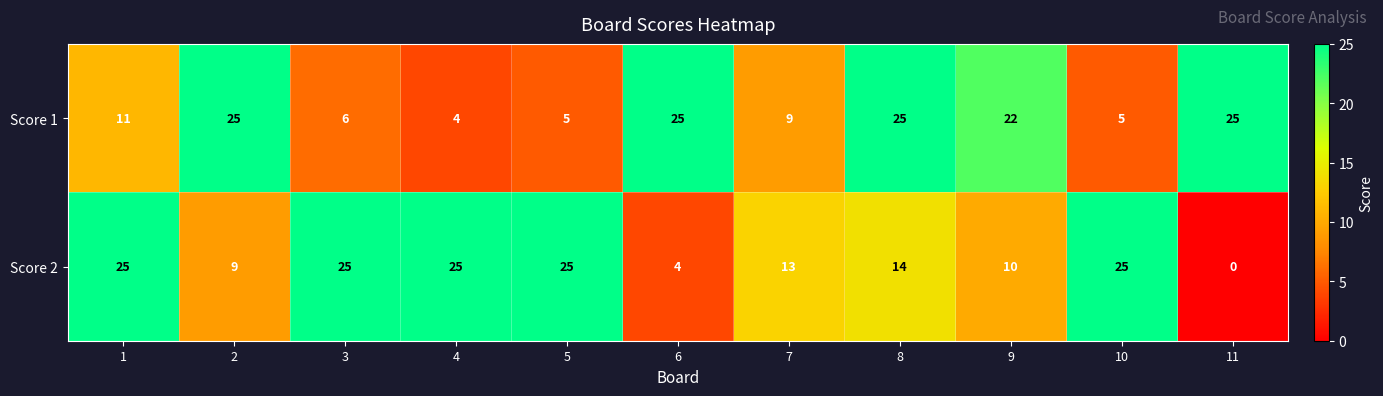

How many distinct data groups are displayed?

2